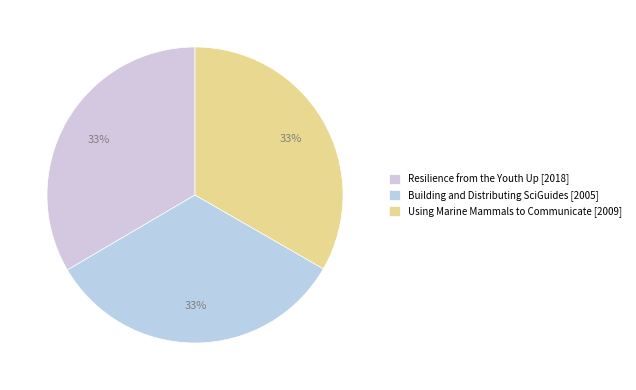

What is the smallest slice in the pie chart?

Building and Distributing SciGuides